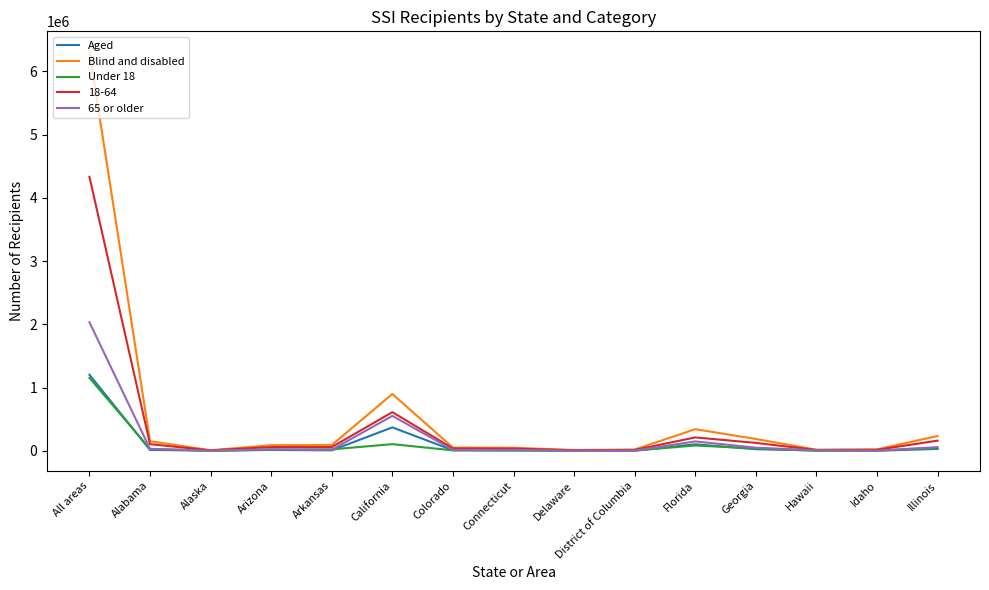

What is the spread (max minus min) of values at Florida?

258035